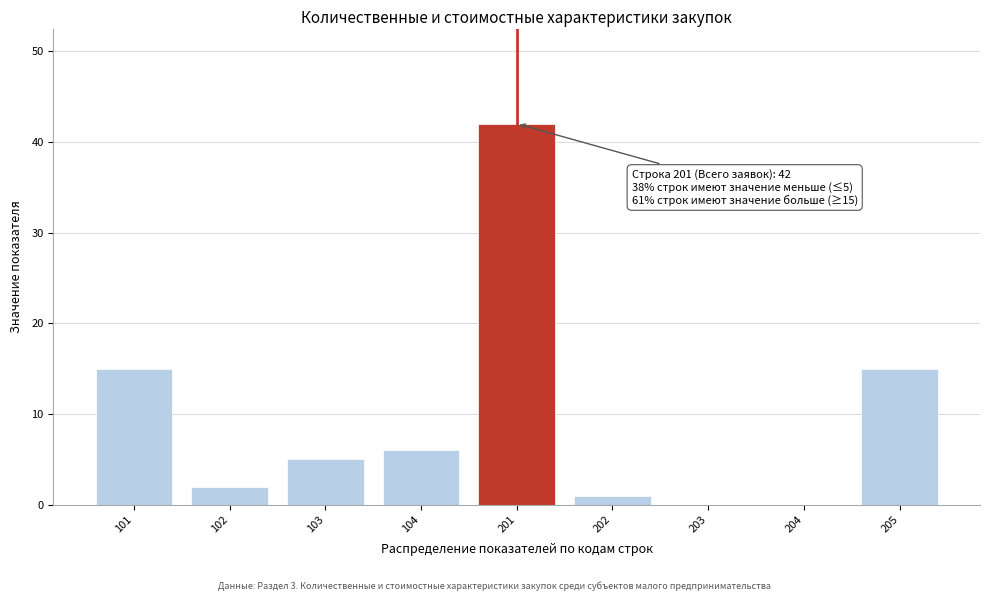

Reading right to left, list all the values displayed in this chart.

205=15	204=0	203=0	202=1	201=42	104=6	103=5	102=2	101=15